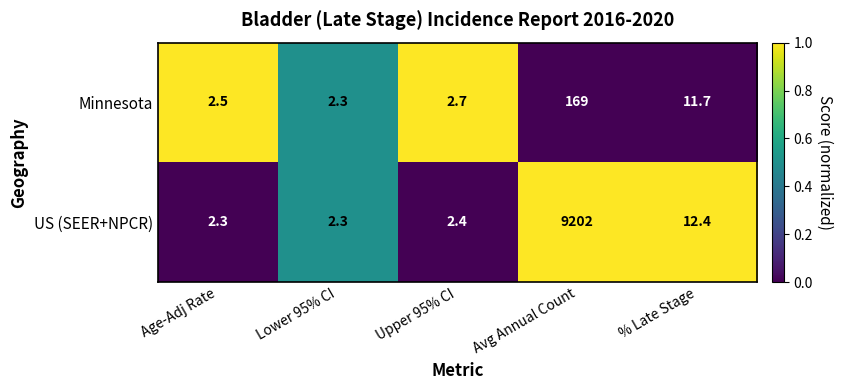

Rank the series by their maximum value, from highest to lowest.

US (SEER+NPCR), Minnesota